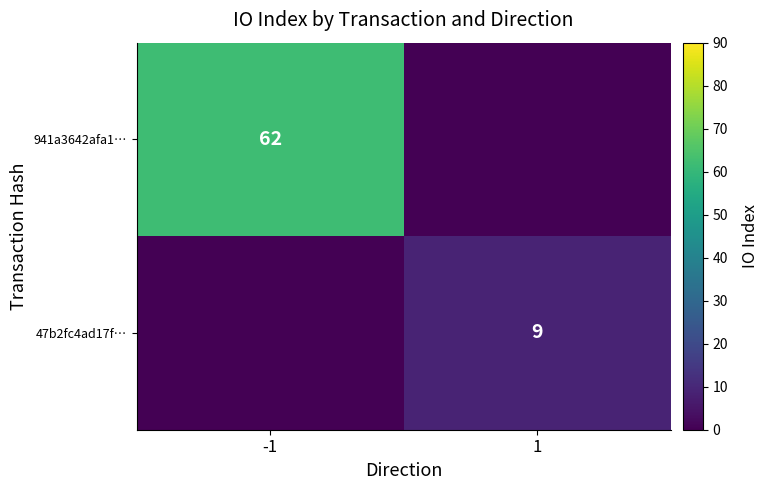

Is it true that 941a3642afa1… equals 38 at -1?

False